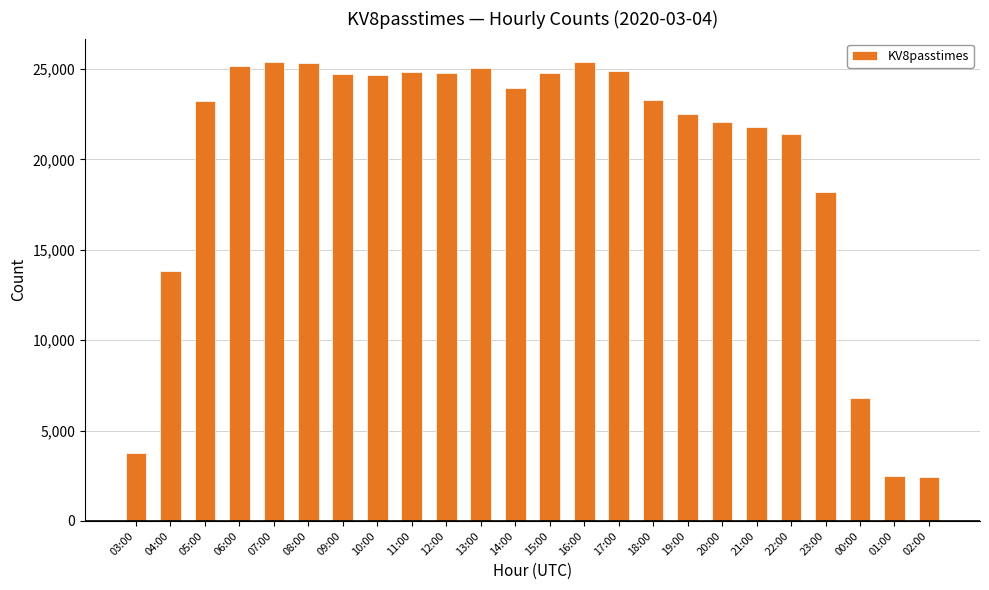

How many categories are shown in the chart?

24